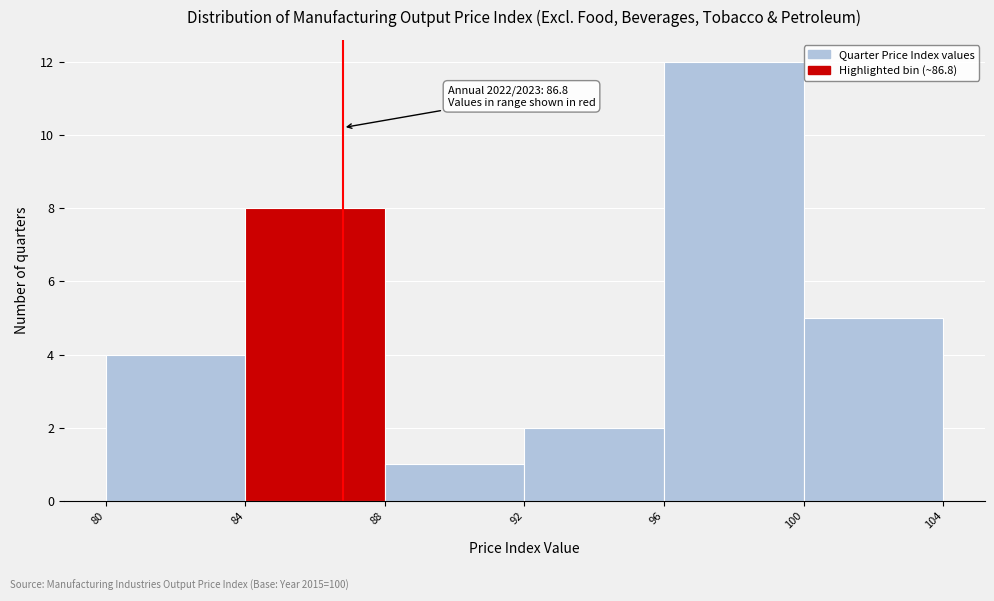

Which range on the x-axis has the tallest bar?

96 to 100